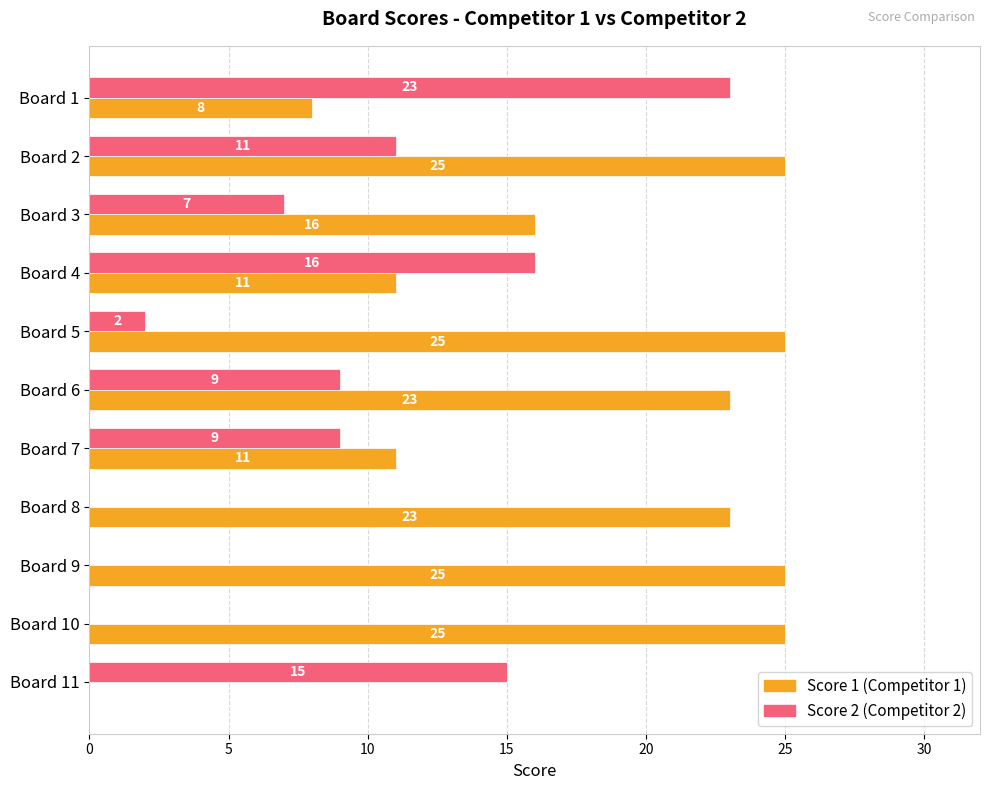

At which category is the sum across all series the highest?

Board 2